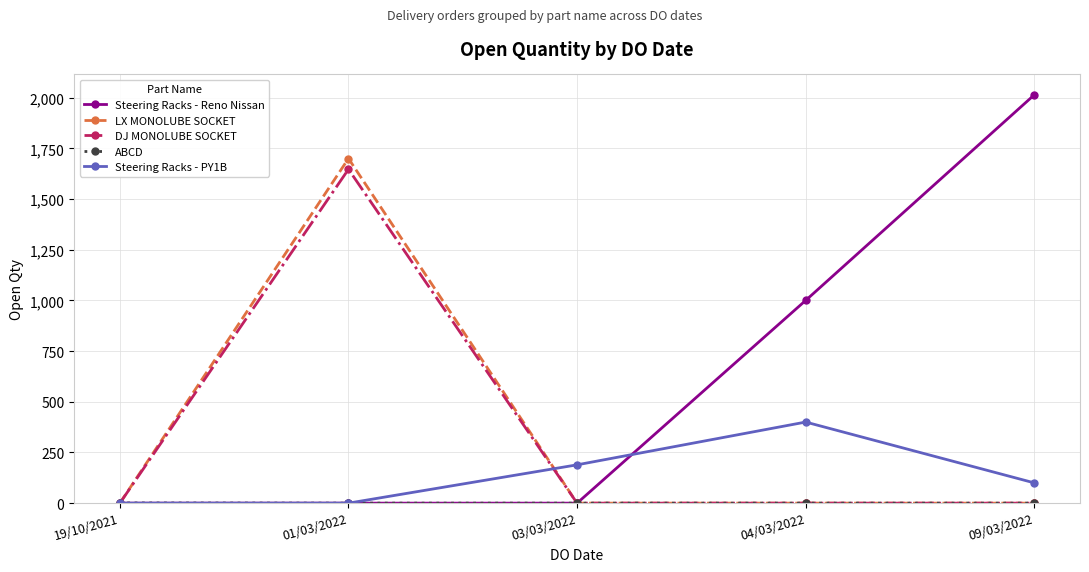

Is it true that LX MONOLUBE SOCKET equals 0 at 09/03/2022?

True